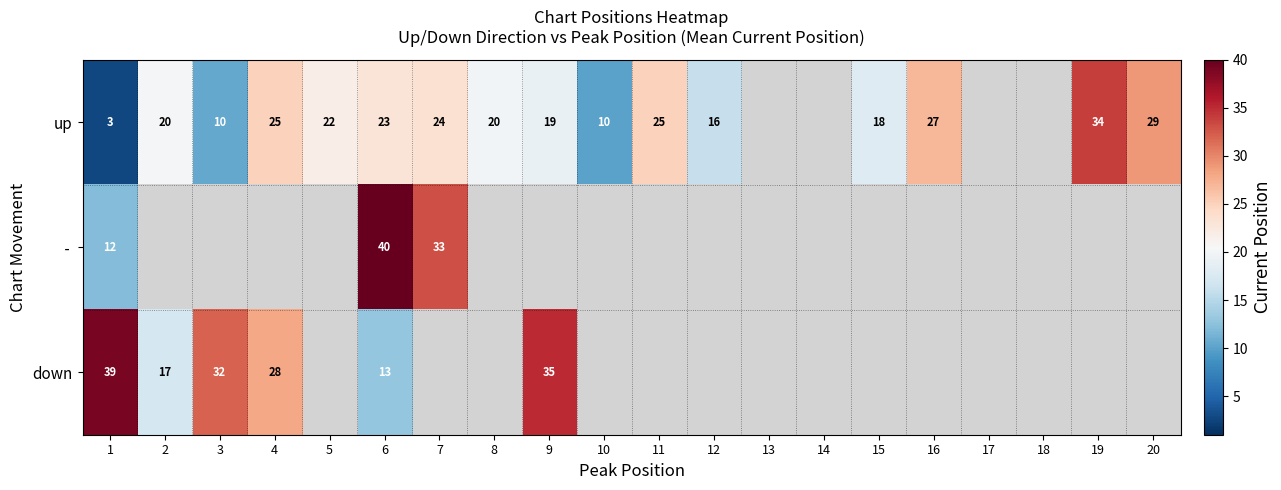

The value of up at 20 is 29.0. True or false?

True